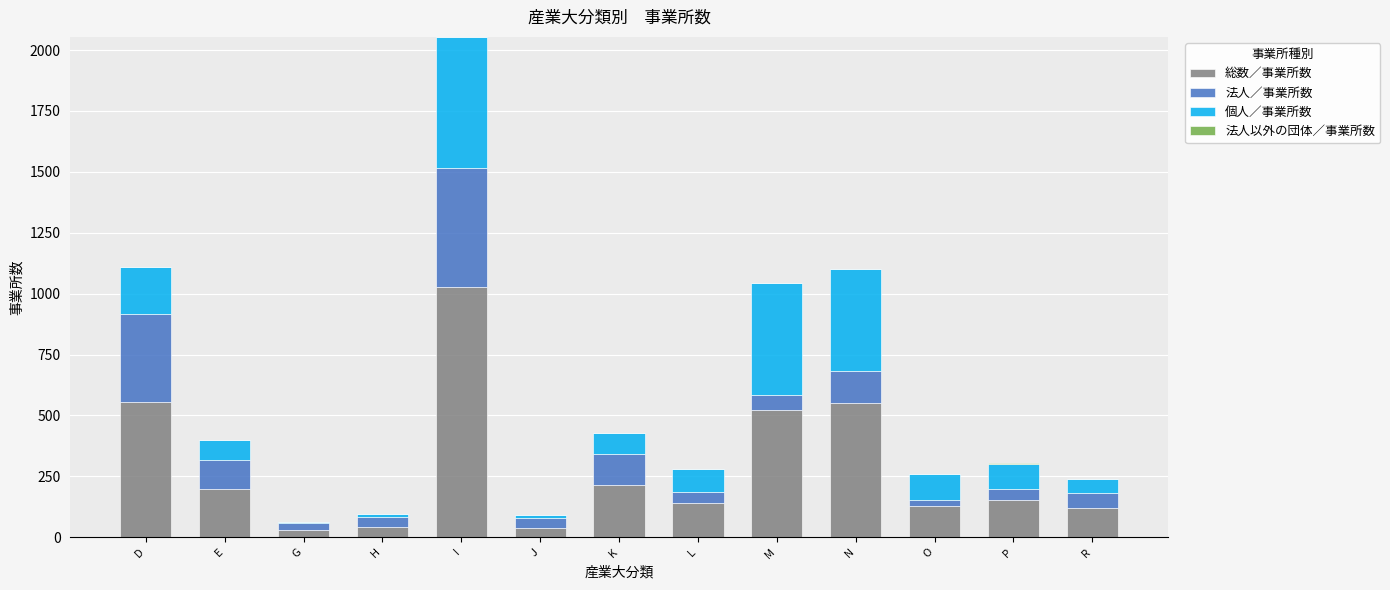

What is the average value of the 総数／事業所数 series?

286